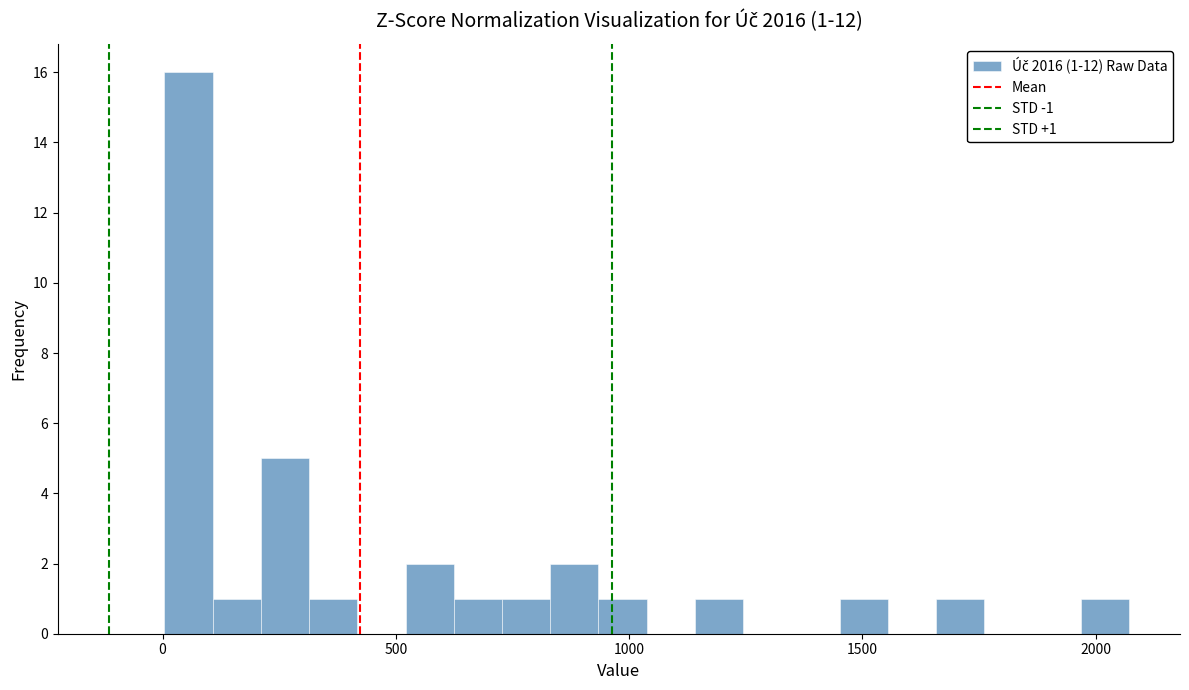

Read against the x-axis, roughly where is the centre of the tallest bar?

50